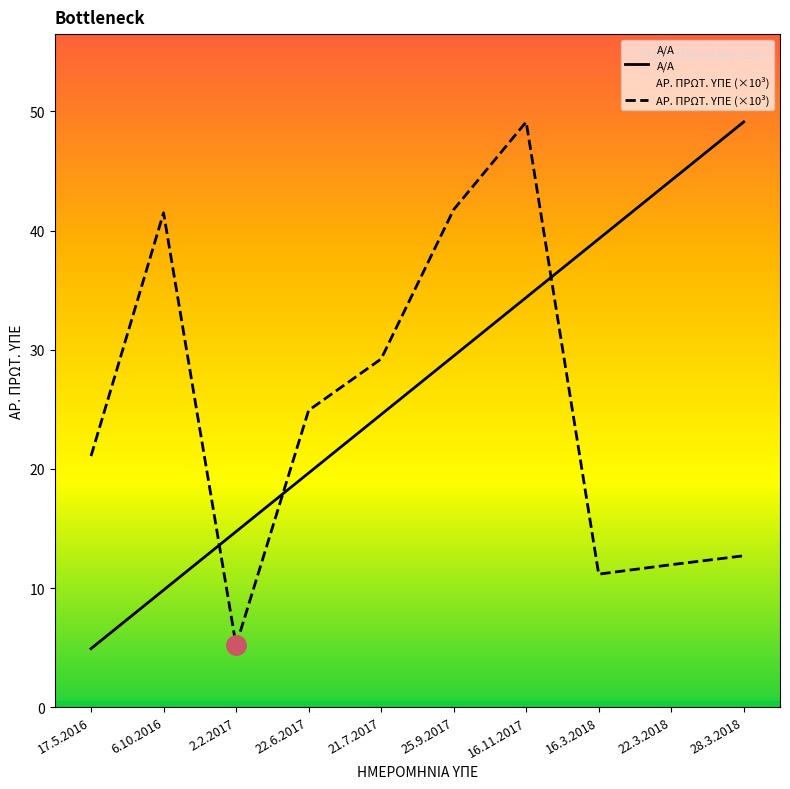

Where is the first local maximum for ΑΡ. ΠΡΩΤ. ΥΠΕ (×10³)?

6.10.2016